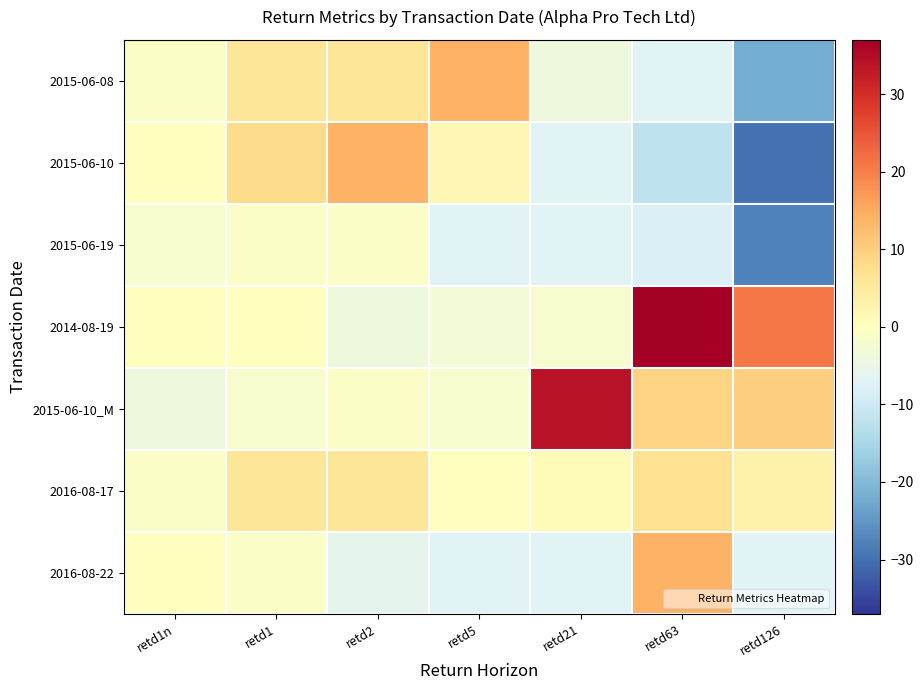

What is the greatest value displayed?

37